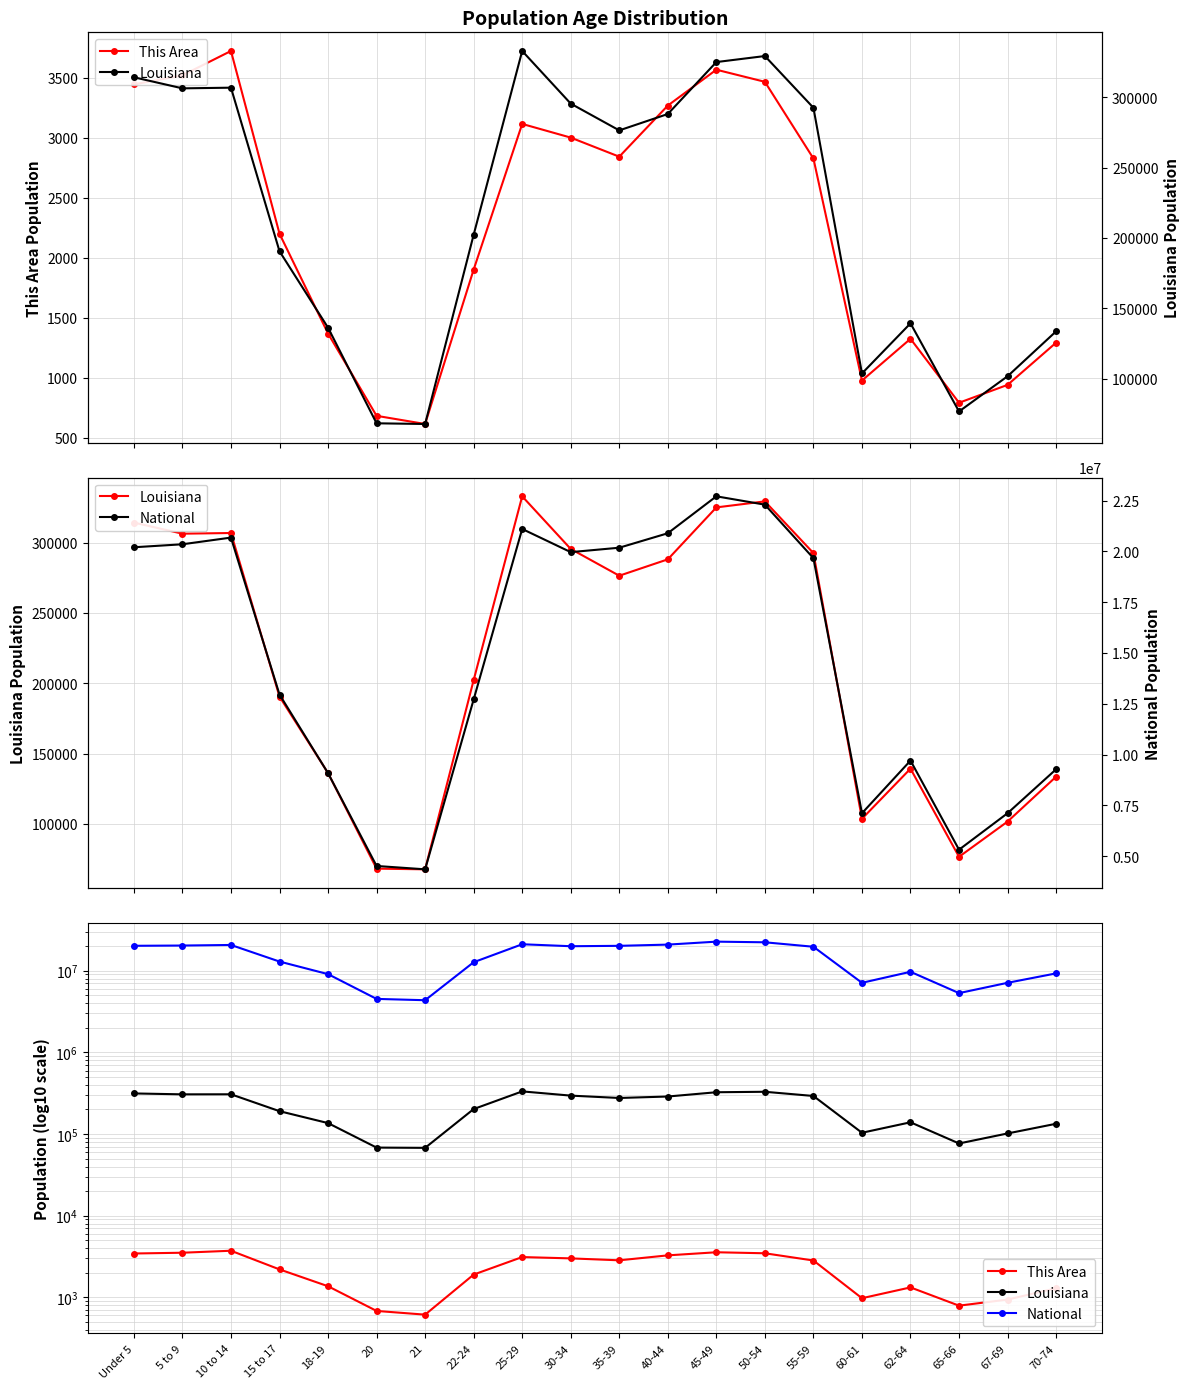

At which category does National reach its first local valley?

21